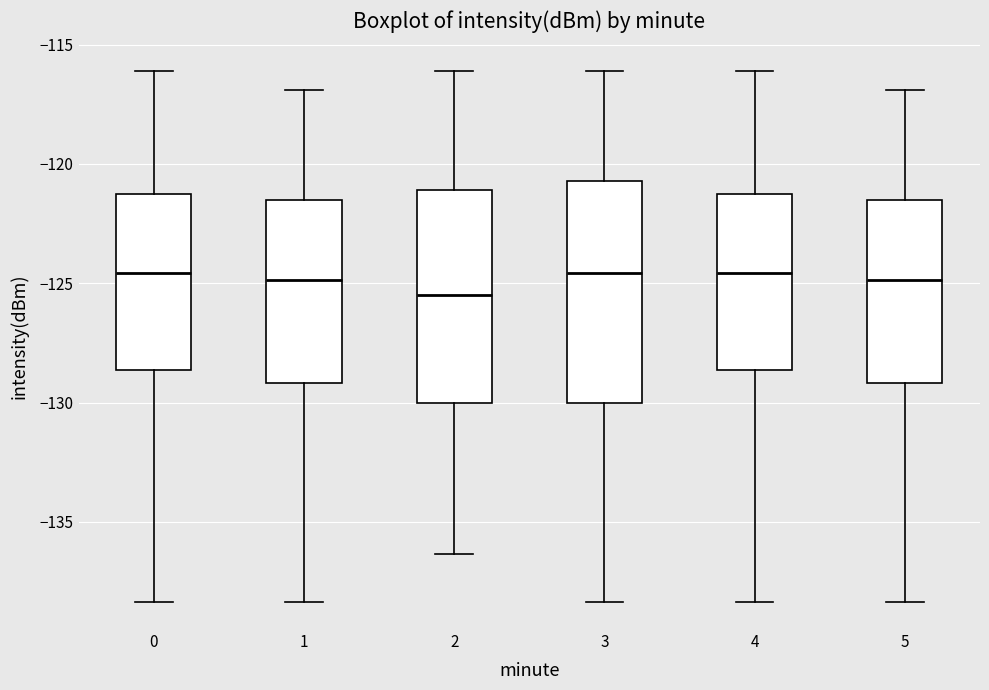

Reading left to right, read every box against the y-axis: the position of its median line, the range the box covers, and the ends of its whiskers. The values are not printed on the chart, so give them approximately, as read against the axis.

0: median -124.5, box -128.5 to -121.5, whiskers -138.5 to -116.0
1: median -125.0, box -129.0 to -121.5, whiskers -138.5 to -117.0
2: median -125.5, box -130.0 to -121.0, whiskers -136.5 to -116.0
3: median -124.5, box -130.0 to -120.5, whiskers -138.5 to -116.0
4: median -124.5, box -128.5 to -121.5, whiskers -138.5 to -116.0
5: median -125.0, box -129.0 to -121.5, whiskers -138.5 to -117.0